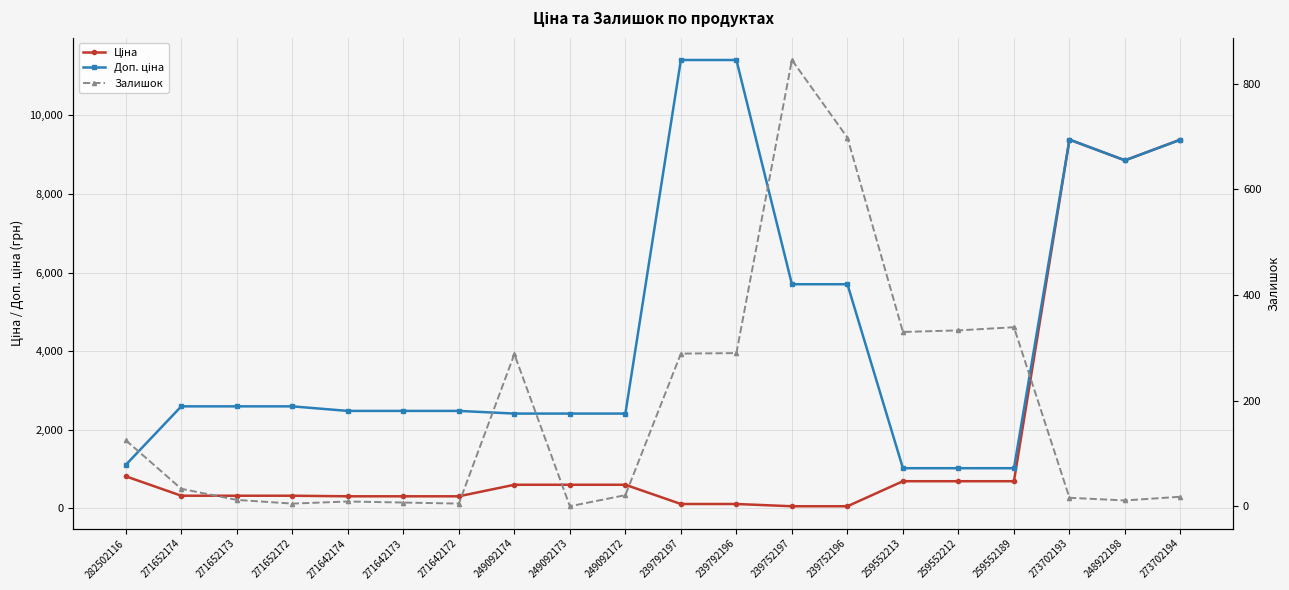

Is it true that Доп. ціна equals 4650.3 at 271652174?

False